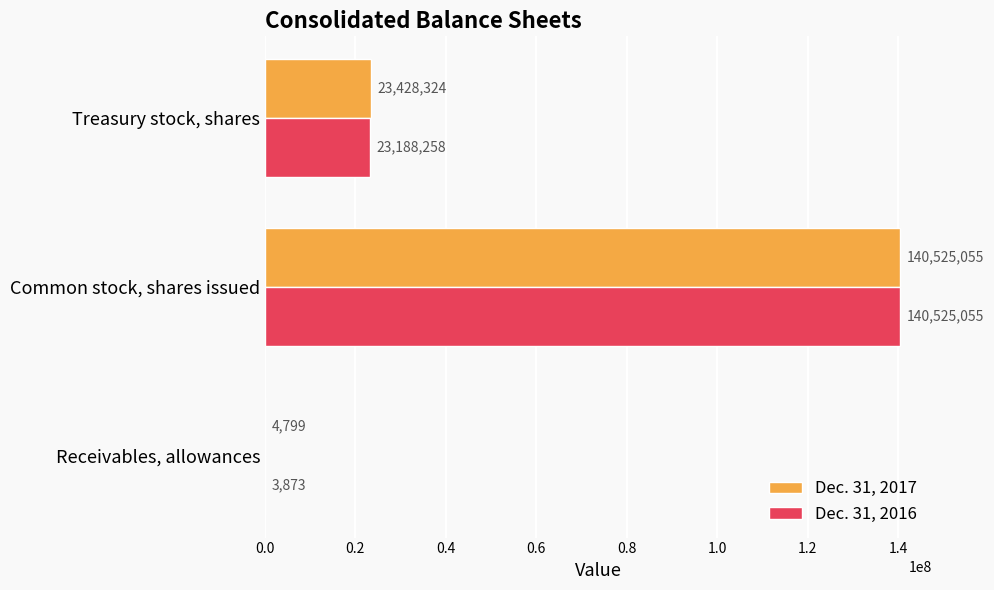

True or false: Dec. 31, 2017 has a value of 193306542 at Common stock, shares issued.

False